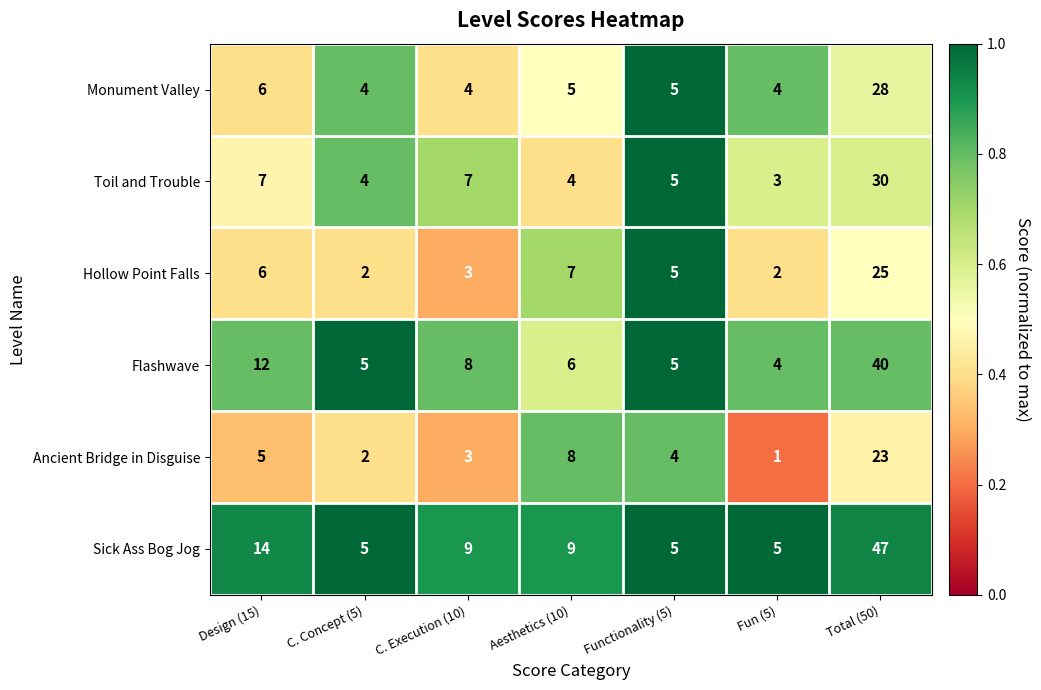

Which series has the widest spread of values?

Sick Ass Bog Jog